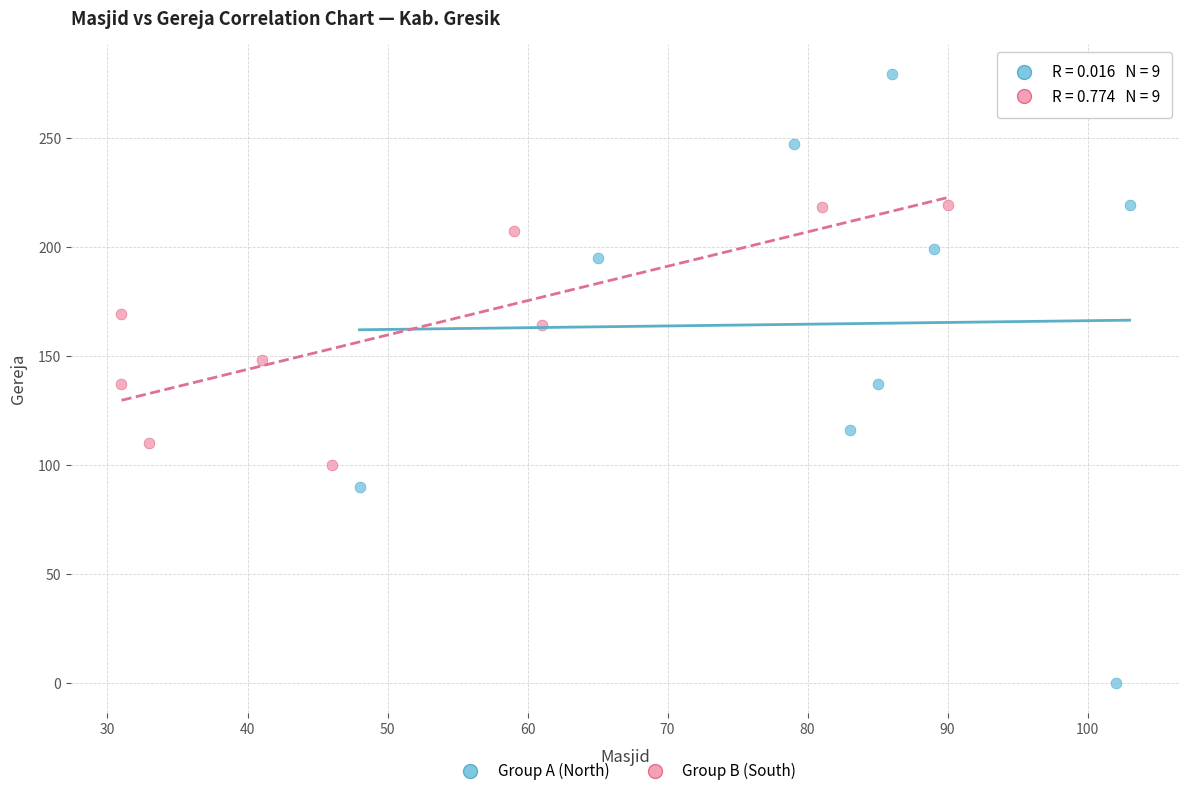

Which series contains the highest Y value?

Group A (North)